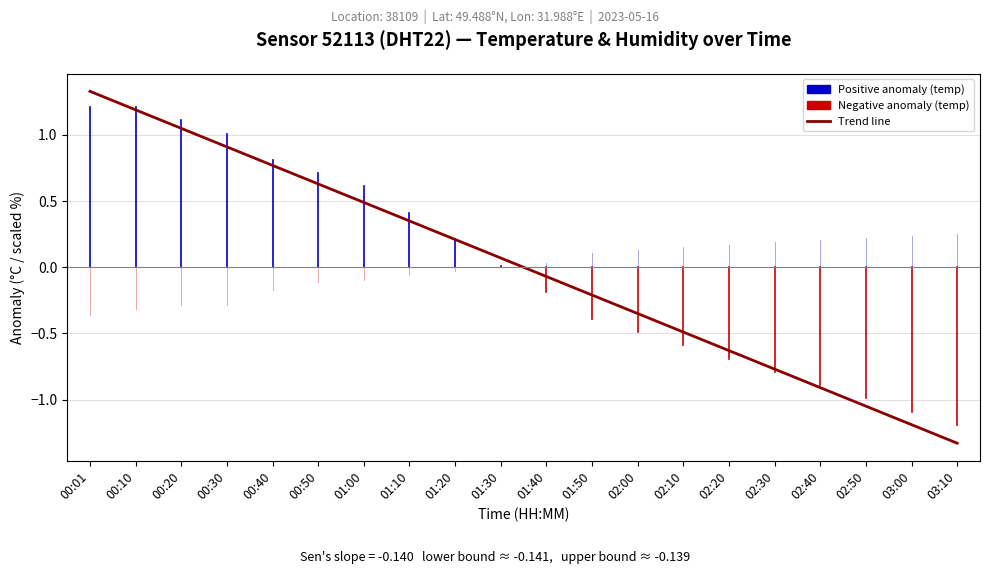

Which label corresponds to the smallest value in the chart?

03:10